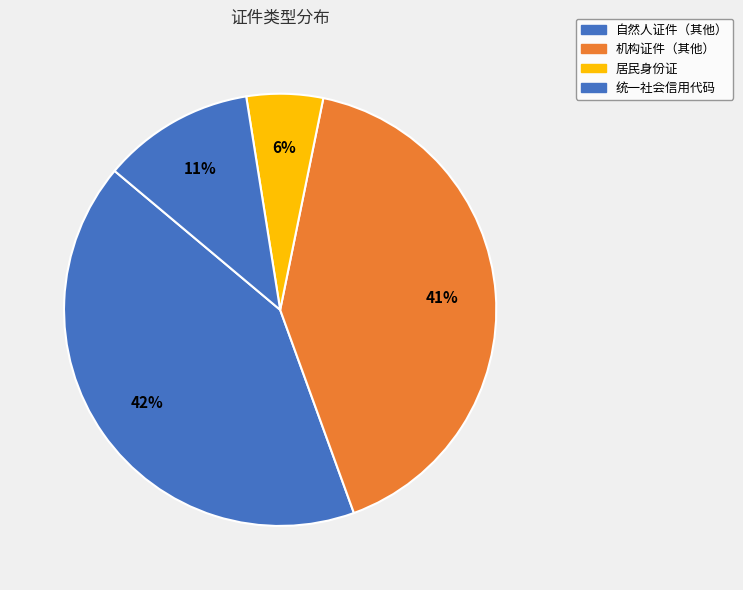

How many segments does this pie chart have?

4